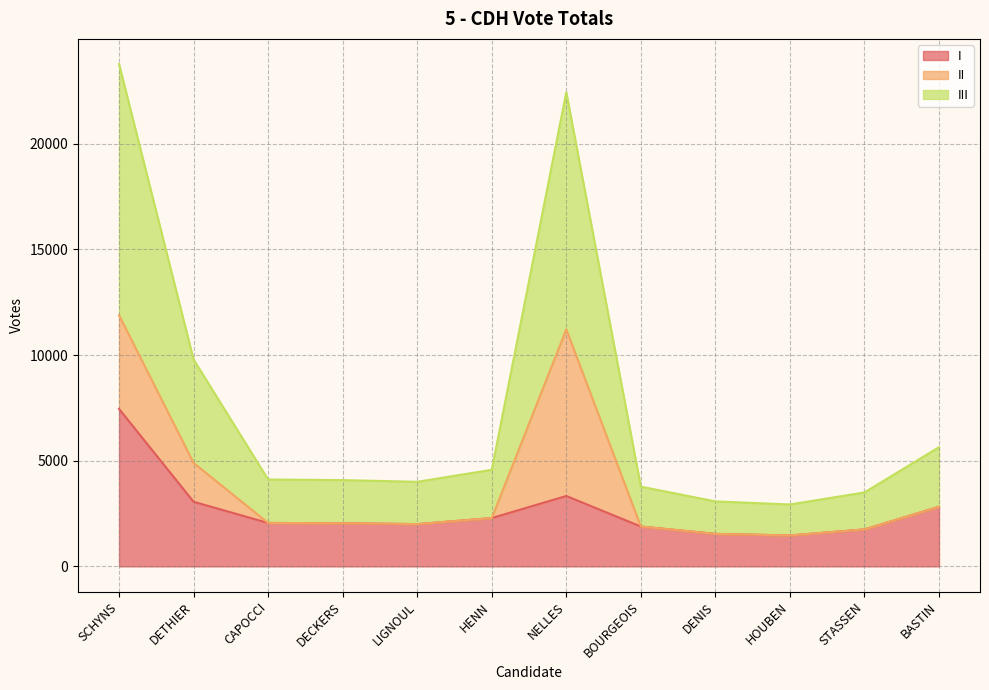

Between SCHYNS and BASTIN, which series saw the biggest shift?

III